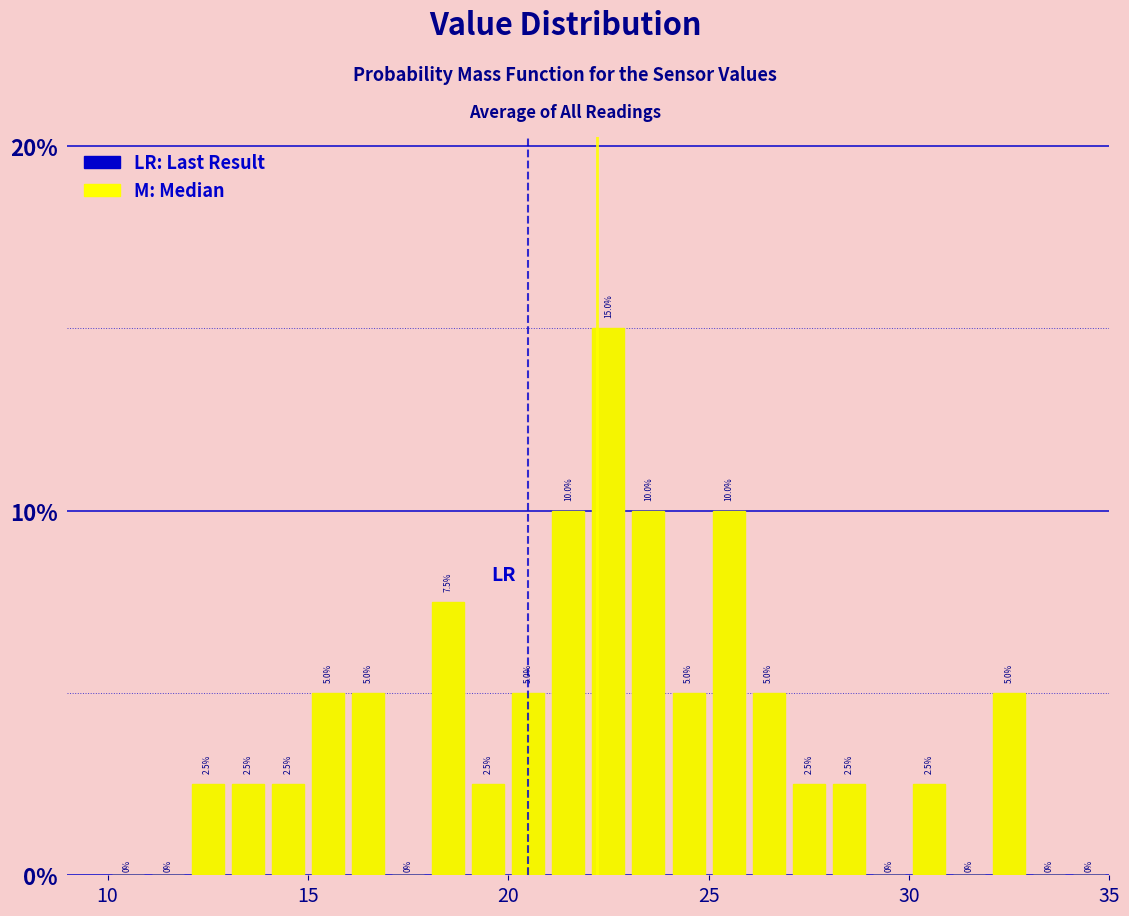

Read against the x-axis, roughly where is the centre of the tallest bar?

22.5